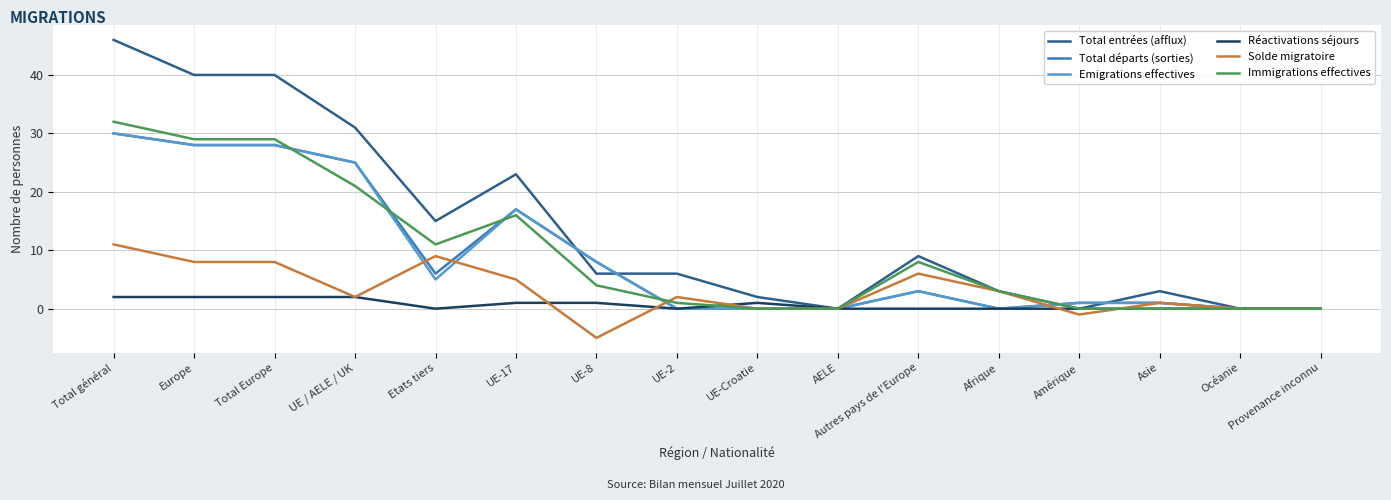

What is the total value across all series at UE-17?

79